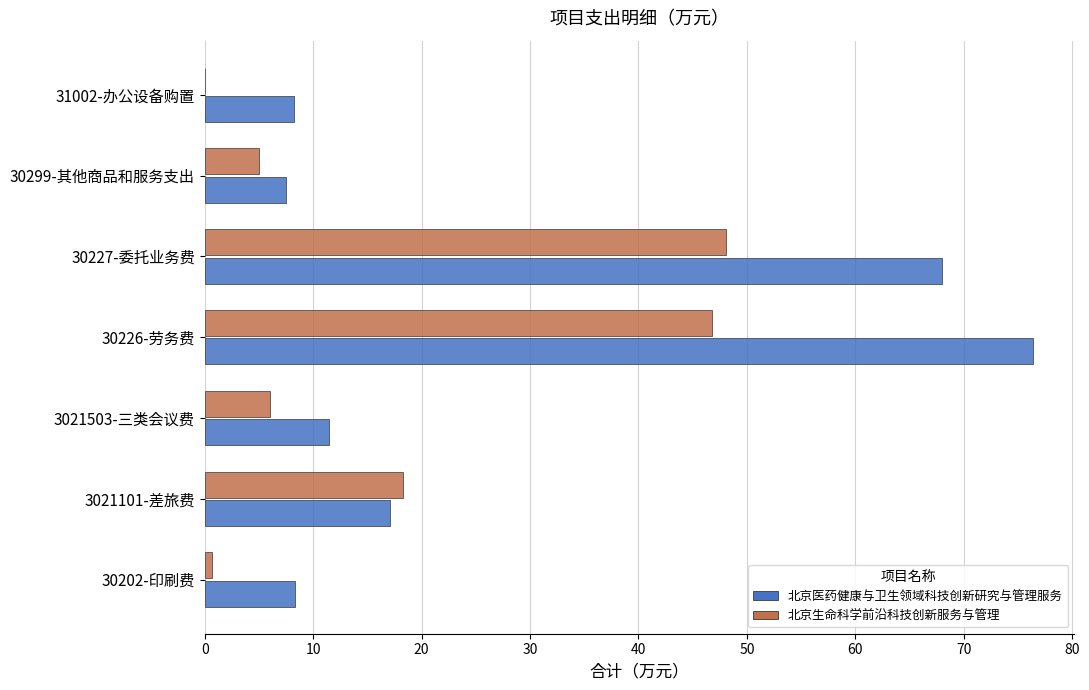

What is the average value of the 北京生命科学前沿科技创新服务与管理 series?

17.8